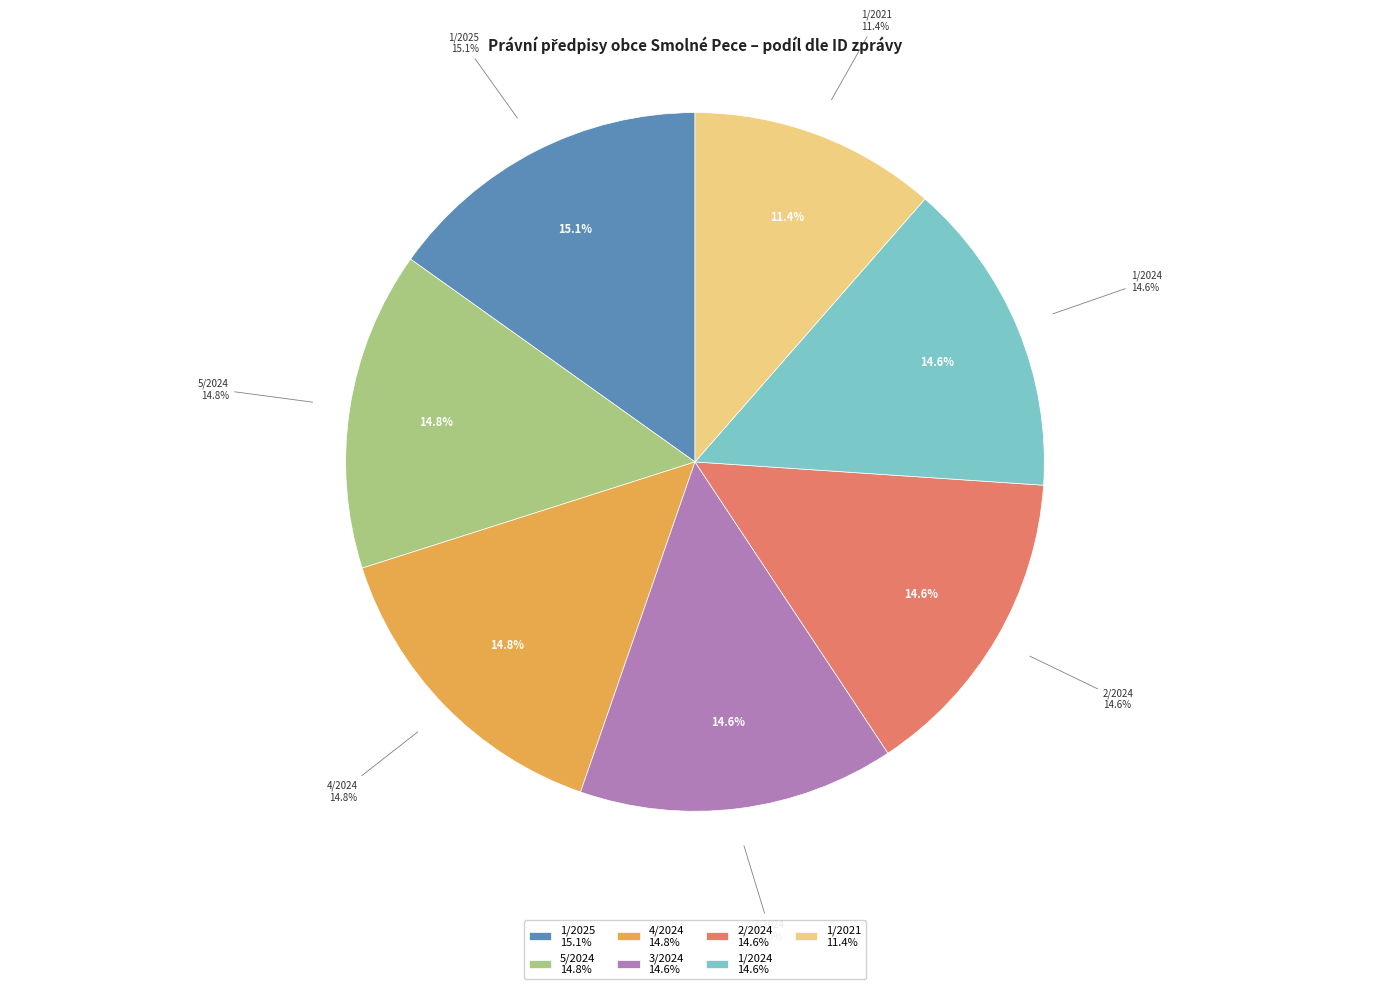

What is the largest slice in the pie chart?

1/2025